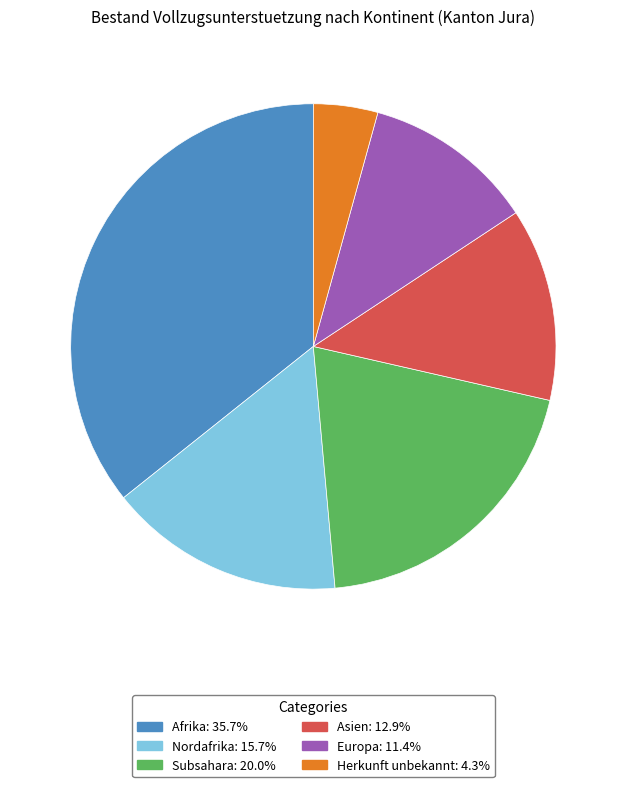

Is there a majority slice in this chart?

No